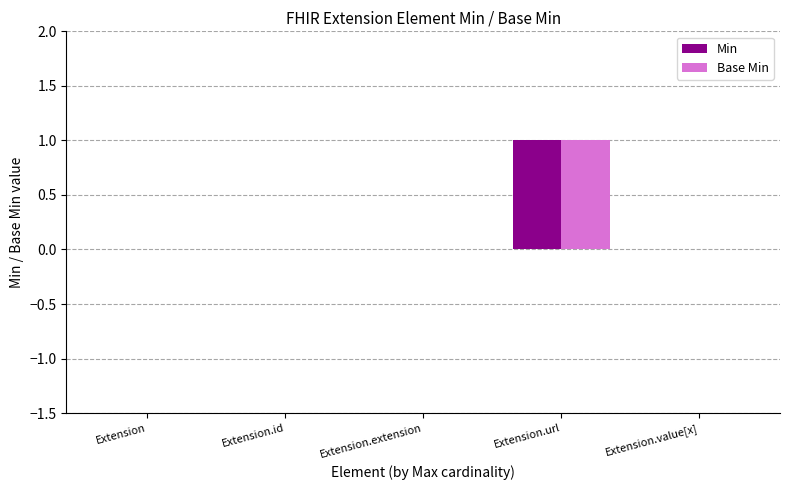

Is the value of Base Min at Extension.url greater than the value of Min at Extension.extension?

Yes